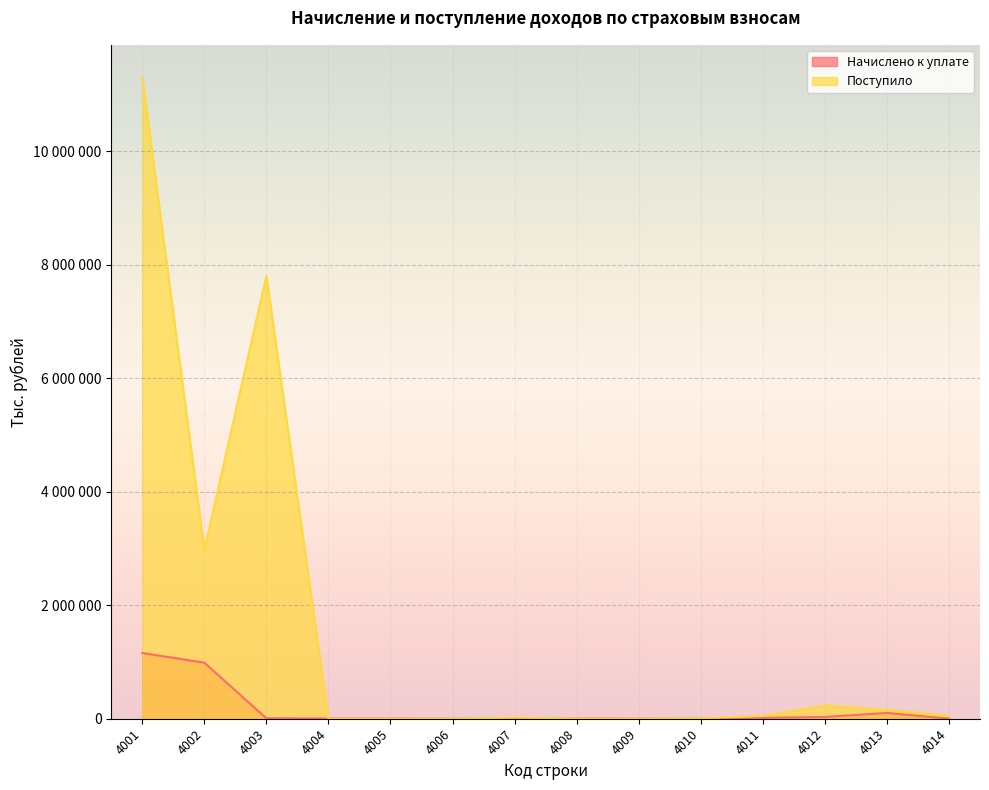

What is the value of the Поступило point at the 14th from the left?

54809